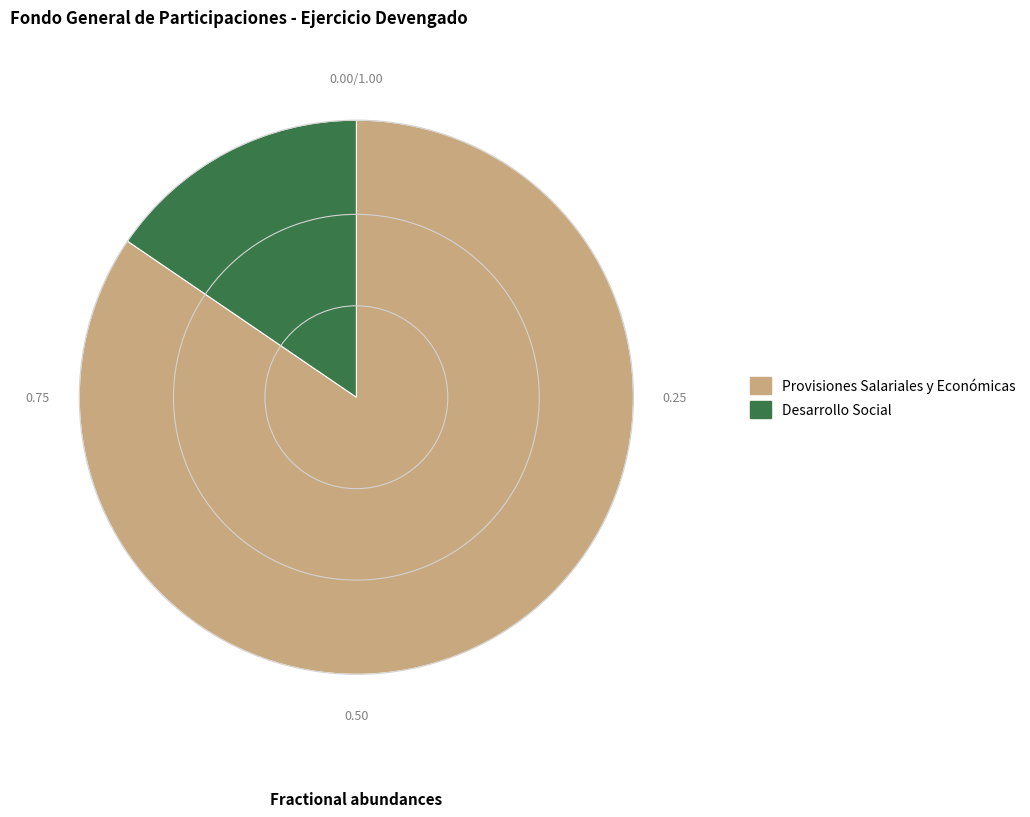

The Desarrollo Social slice represents 15% of the pie. True or false?

True